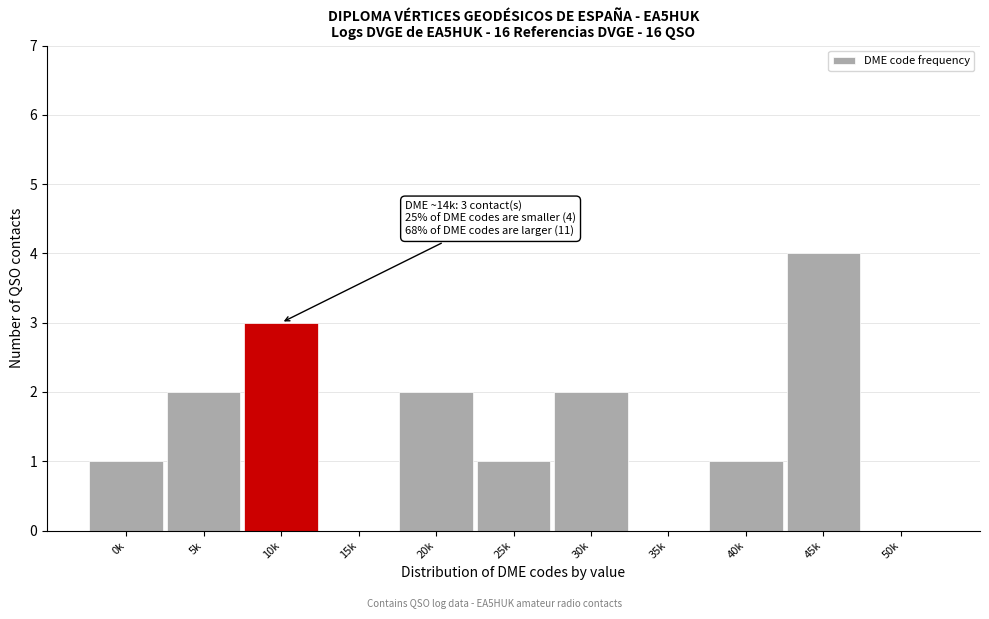

Reading right to left, transcribe all the data shown in this chart.

50k=0	45k=4	40k=1	35k=0	30k=2	25k=1	20k=2	15k=0	10k=3	5k=2	0k=1